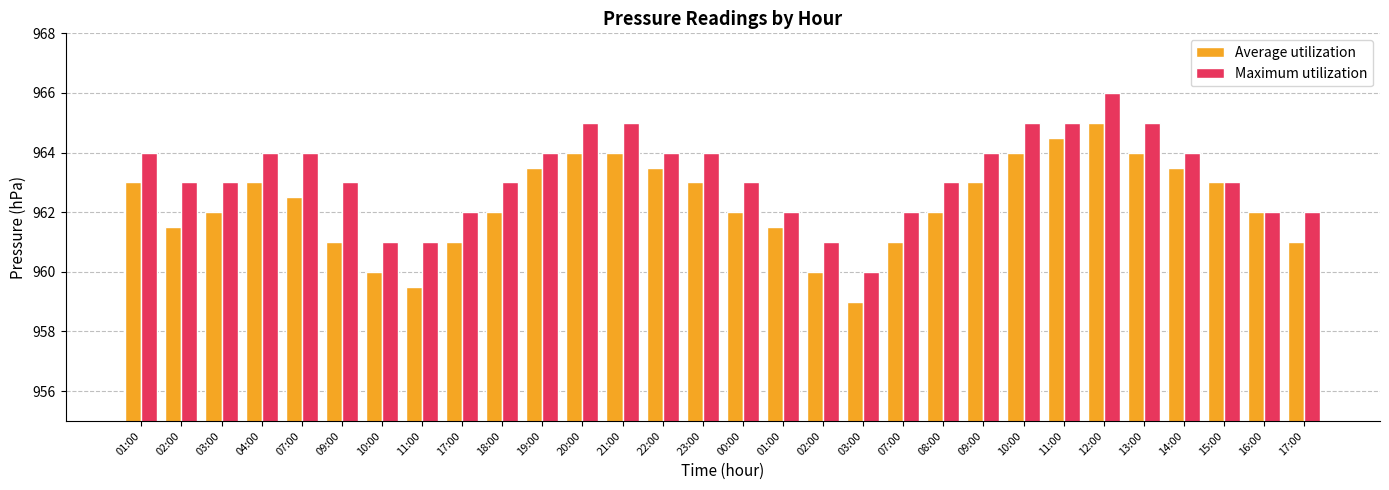

How many data points does each series have?

30